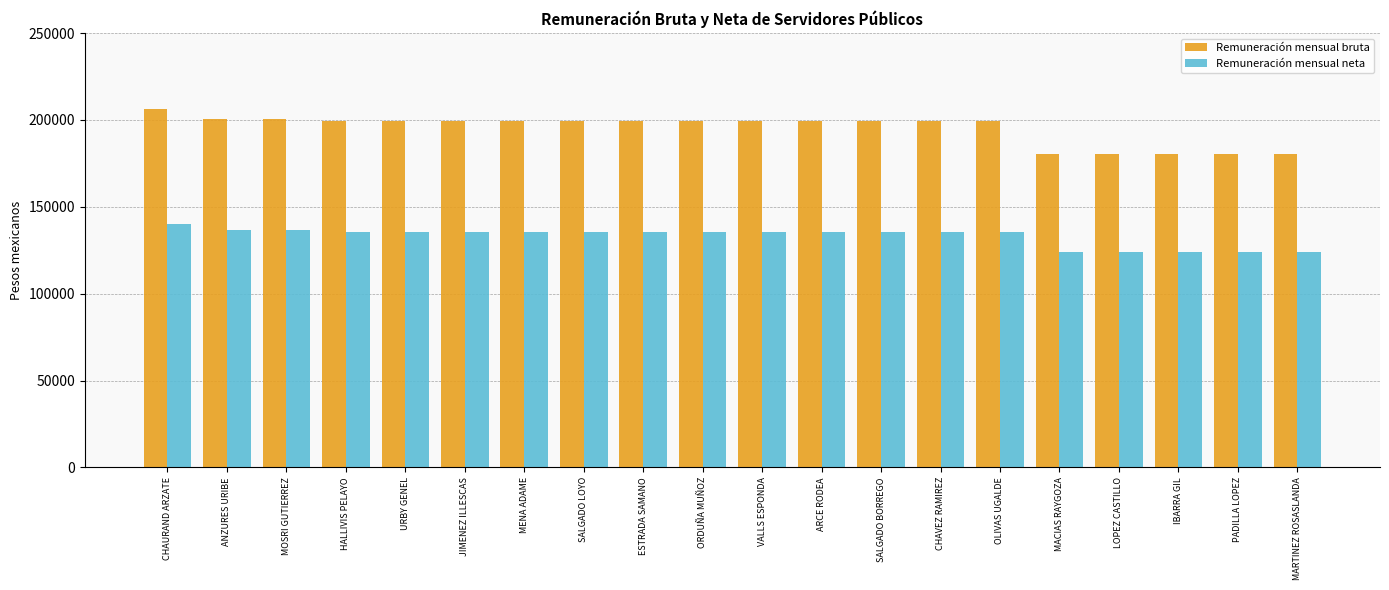

What is the sum of all Remuneración mensual neta values?

2659268